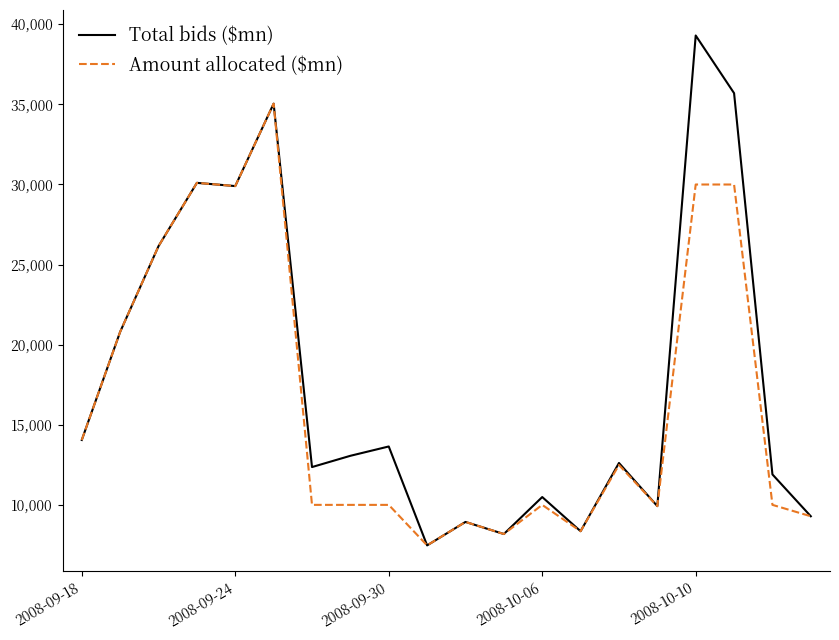

Does the chart display data point markers on the line(s)?

No